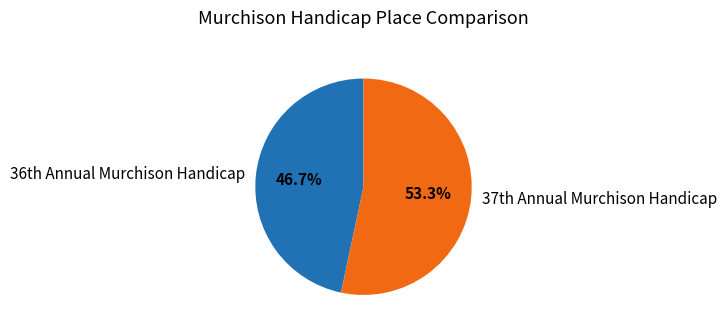

Which category has the biggest portion of the pie?

37th Annual Murchison Handicap